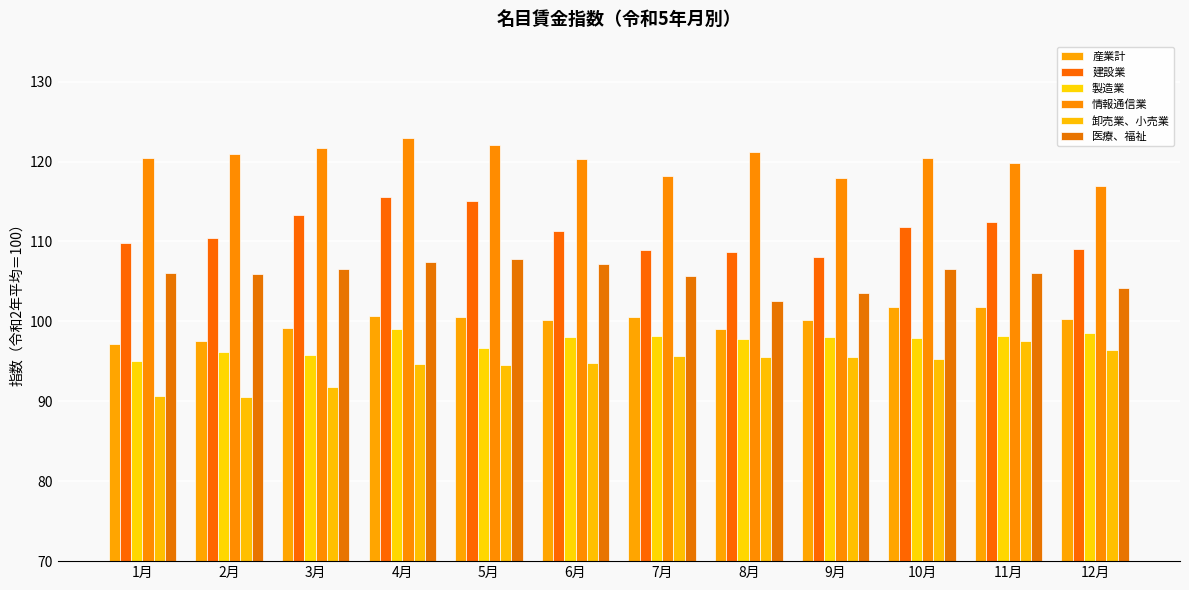

True or false: 卸売業、小売業 has a value of 133.2 at 9月.

False